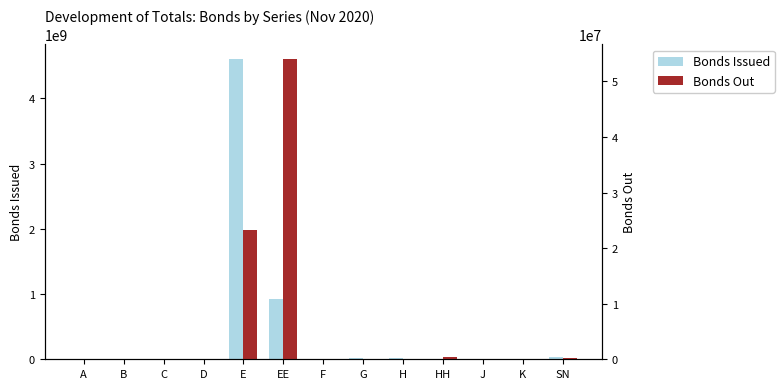

How many bars are there in total?

26